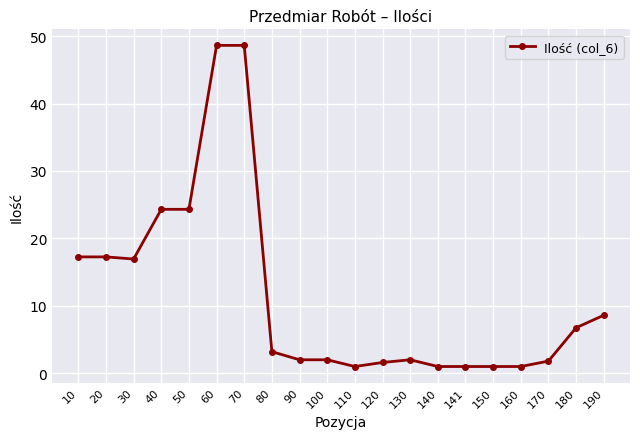

What is the difference between the values at 170 and 30?

15.1